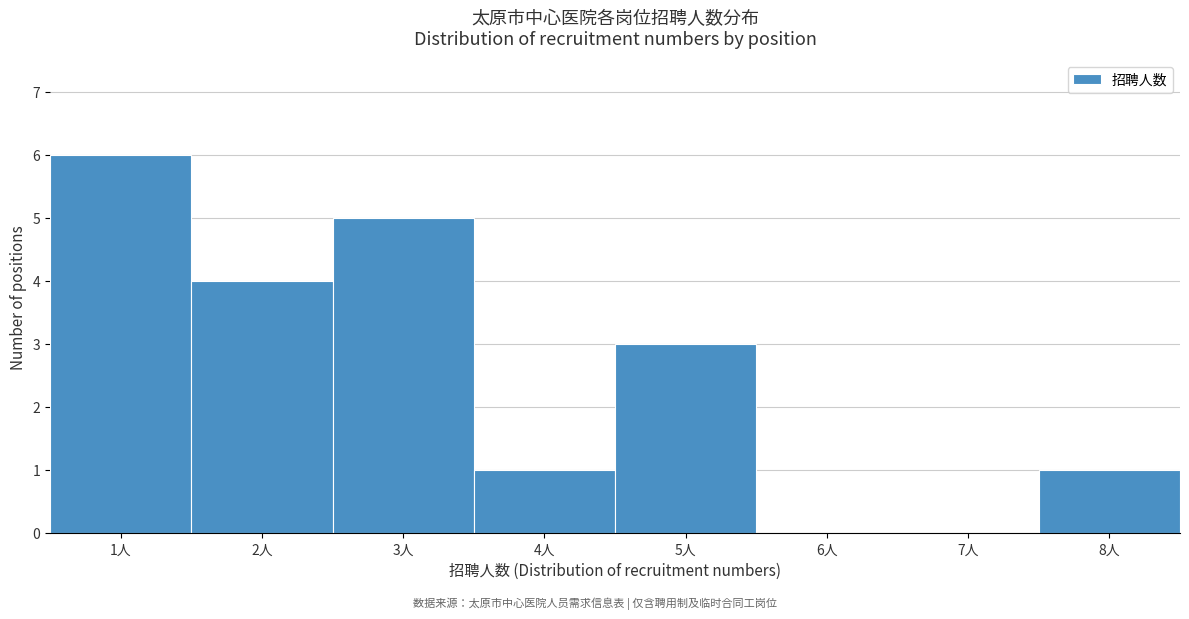

Reading left to right, extract all data points from this chart.

1人=6	2人=4	3人=5	4人=1	5人=3	6人=0	7人=0	8人=1